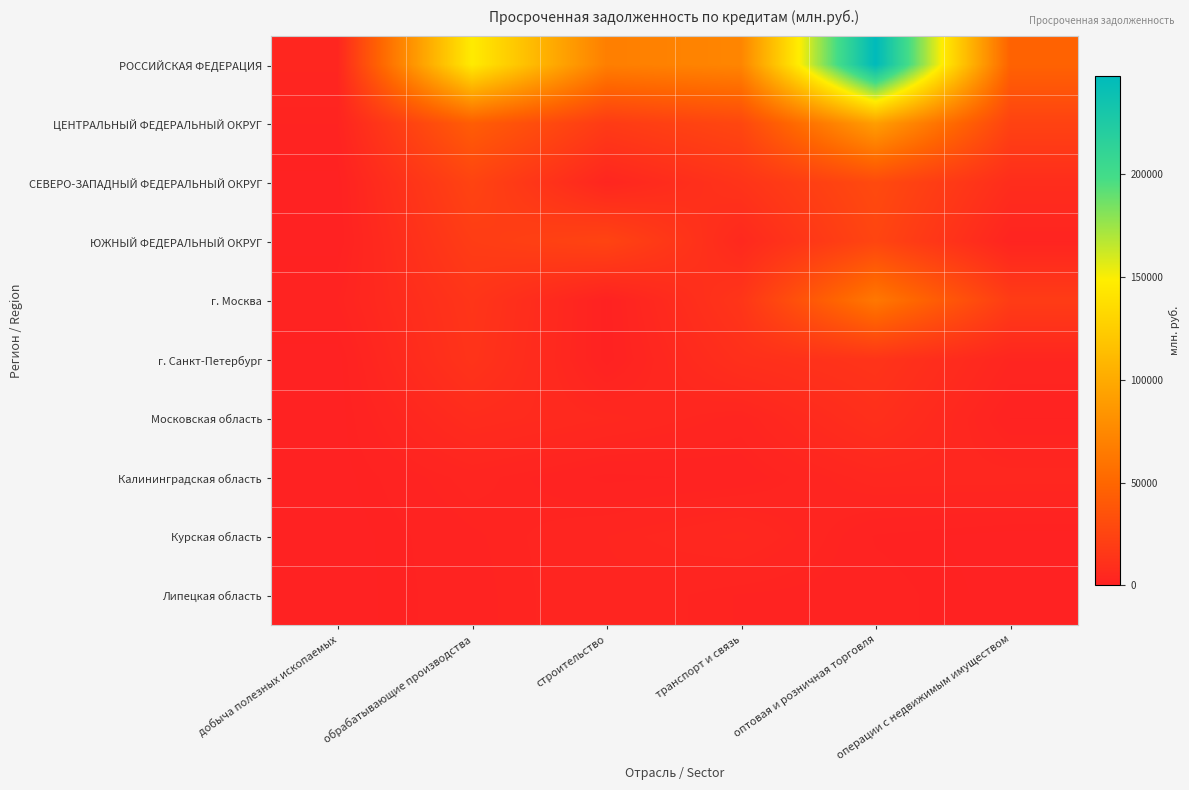

What is the total value across all series at оптовая и розничная торговля?

487333